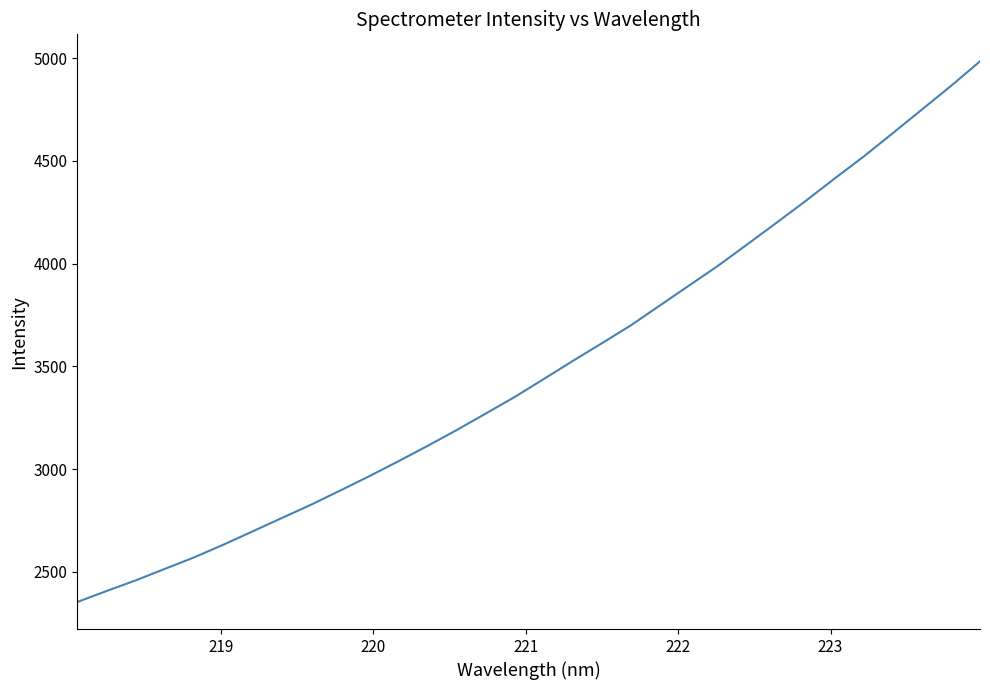

Count the number of data series in this chart.

1